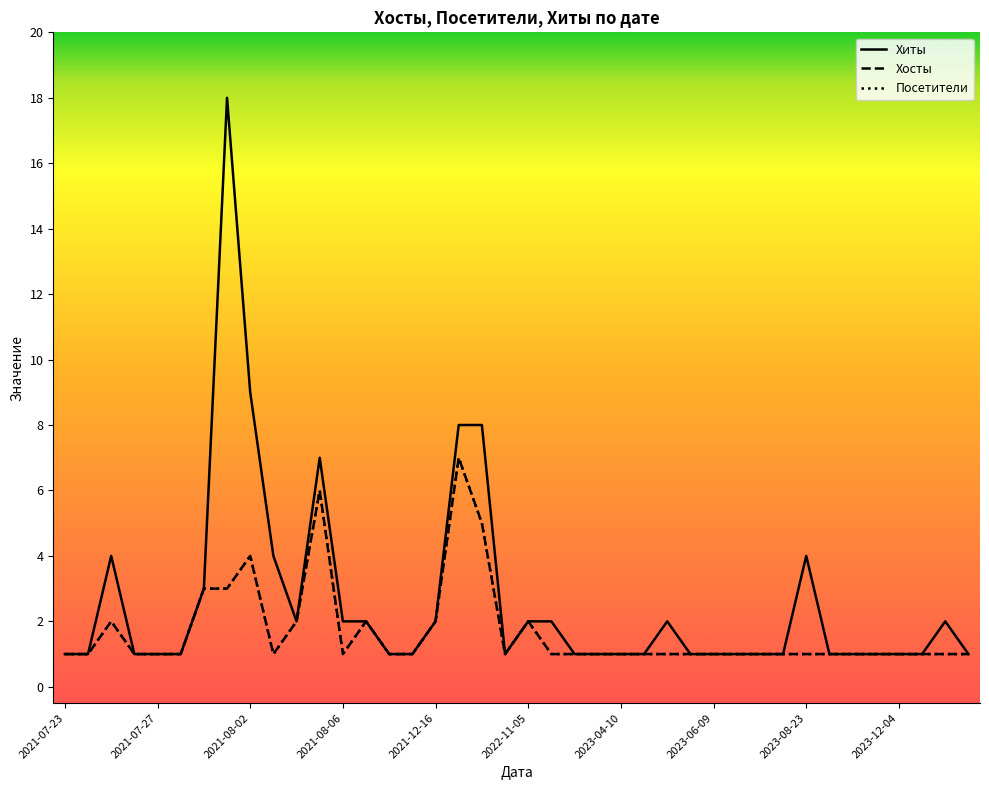

What is the difference between the second highest and second lowest values in the Хосты series?

5